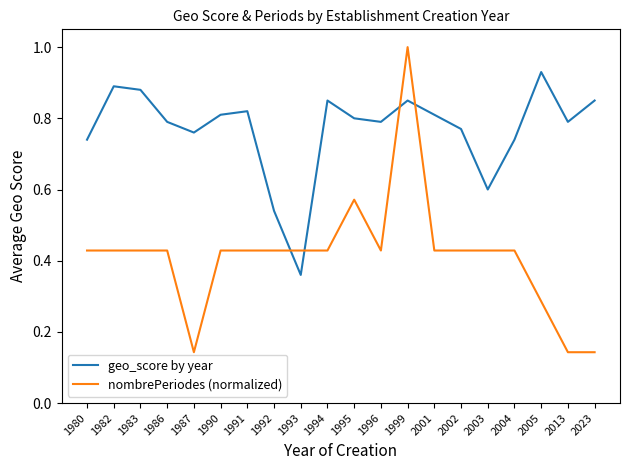

How many times do nombrePeriodes (normalized) and geo_score by year cross each other?

4